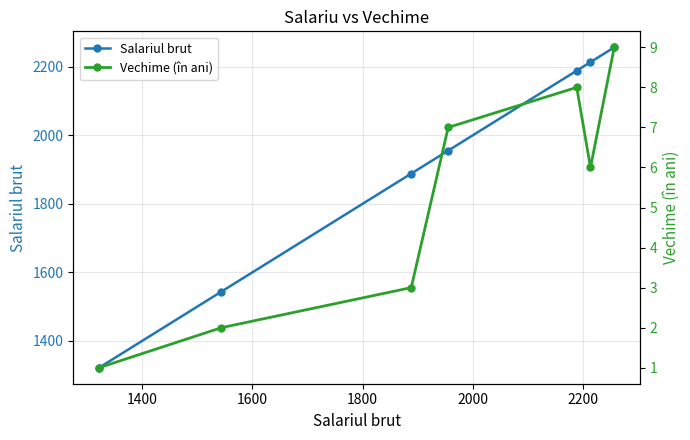

Is this an area chart (filled region under the line)?

No